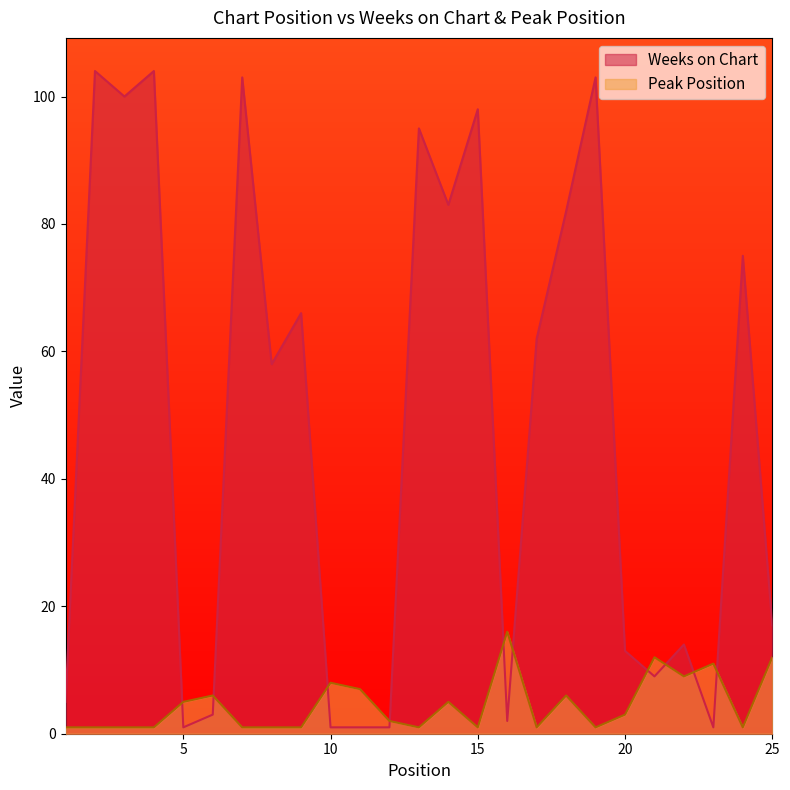

True or false: Peak Position and Weeks on Chart cross at least once.

True